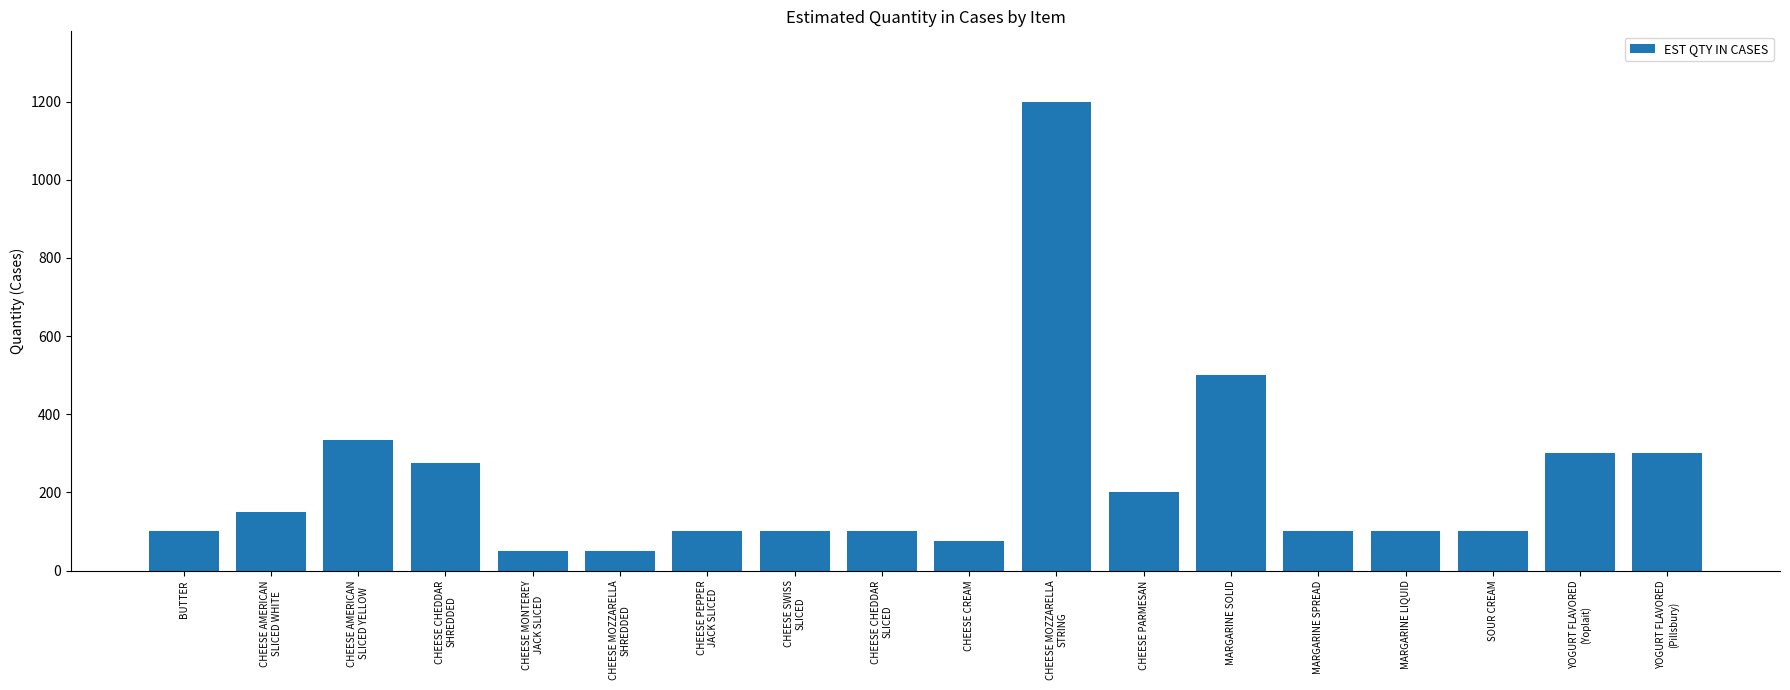

What is the label of the 5th bar from the right?

MARGARINE SPREAD